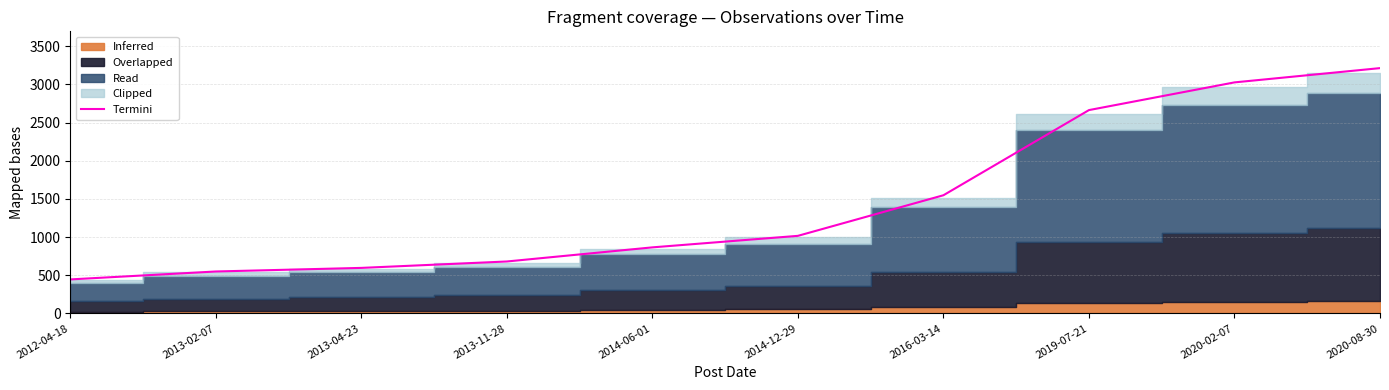

At which category does the chart reach its peak across all series?

2020-08-30